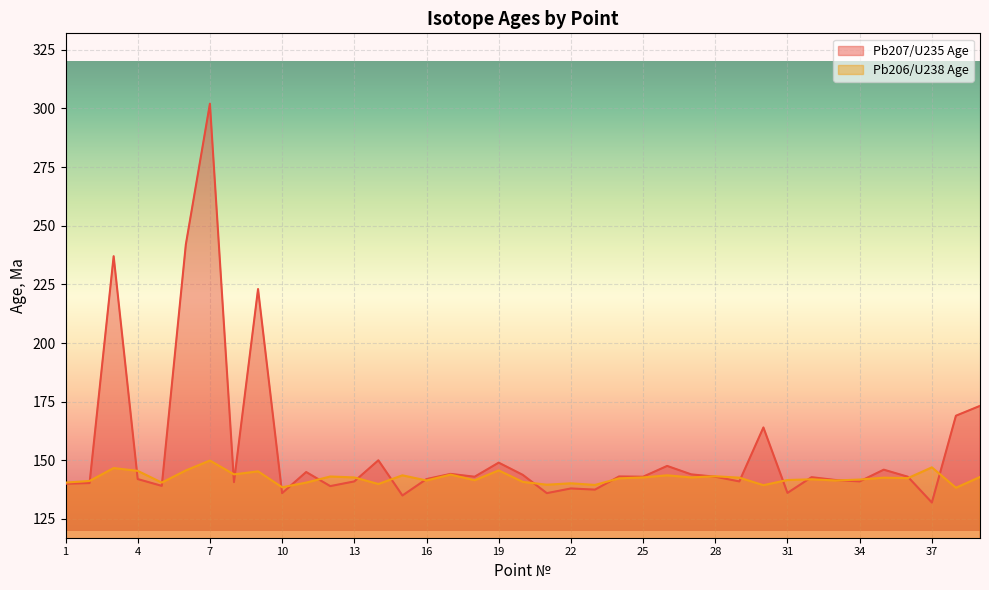

What is the lowest value of the Pb207/U235 Age series?

132.0